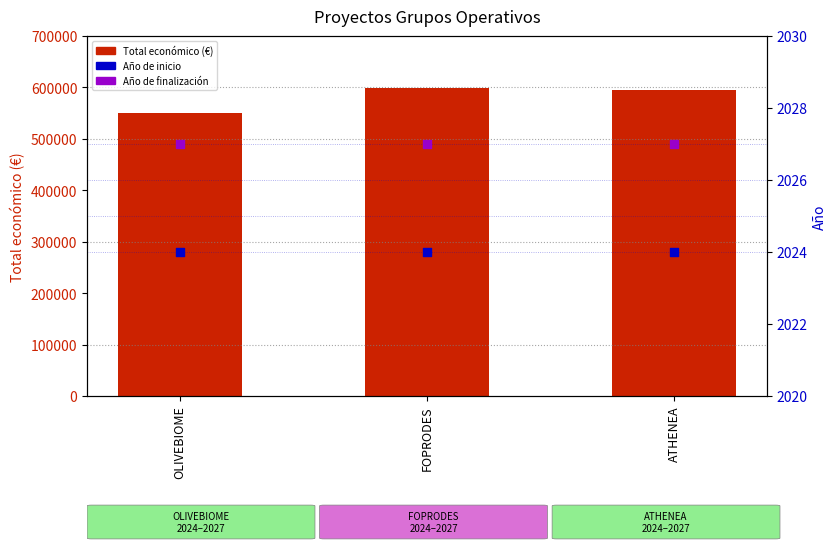

At how many categories does at least one series exceed 289325?

3